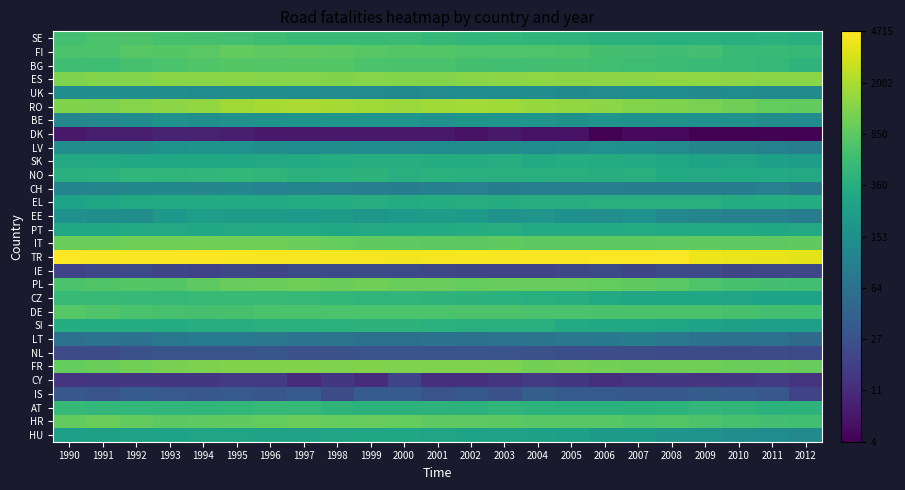

Reading left to right, extract all data points from this chart.

SE: 1990=6.4	1991=6.5	1992=6.5	1993=6.5	1994=6.4	1995=6.4	1996=6.3	1997=6.2	1998=6.2	1999=6.2	2000=6.3	2001=6.2	2002=6.1	2003=6.2	2004=6.1	2005=6.1	2006=6.0	2007=6.0	2008=6.0	2009=6.0	2010=5.9	2011=6.0	2012=5.9
FI: 1990=6.5	1991=6.5	1992=6.7	1993=6.7	1994=6.7	1995=6.8	1996=6.8	1997=6.8	1998=6.7	1999=6.7	2000=6.6	2001=6.6	2002=6.6	2003=6.6	2004=6.6	2005=6.5	2006=6.4	2007=6.4	2008=6.4	2009=6.4	2010=6.3	2011=6.2	2012=6.2
BG: 1990=6.3	1991=6.3	1992=6.5	1993=6.5	1994=6.6	1995=6.7	1996=6.6	1997=6.6	1998=6.6	1999=6.5	2000=6.5	2001=6.5	2002=6.4	2003=6.4	2004=6.4	2005=6.4	2006=6.4	2007=6.3	2008=6.3	2009=6.3	2010=6.2	2011=6.2	2012=6.1
ES: 1990=7.1	1991=7.2	1992=7.2	1993=7.2	1994=7.2	1995=7.2	1996=7.2	1997=7.2	1998=7.2	1999=7.2	2000=7.2	2001=7.2	2002=7.3	2003=7.3	2004=7.3	2005=7.3	2006=7.3	2007=7.3	2008=7.3	2009=7.3	2010=7.3	2011=7.3	2012=7.2
UK: 1990=5.0	1991=5.0	1992=5.0	1993=5.0	1994=4.9	1995=5.0	1996=5.0	1997=4.9	1998=4.9	1999=4.9	2000=4.9	2001=4.9	2002=4.9	2003=4.9	2004=5.0	2005=4.9	2006=4.9	2007=4.9	2008=4.9	2009=4.8	2010=4.9	2011=4.9	2012=4.9
RO: 1990=7.2	1991=7.1	1992=7.2	1993=7.3	1994=7.3	1995=7.5	1996=7.6	1997=7.6	1998=7.5	1999=7.5	2000=7.4	2001=7.5	2002=7.5	2003=7.5	2004=7.4	2005=7.4	2006=7.3	2007=7.2	2008=7.1	2009=7.1	2010=7.0	2011=6.8	2012=6.8
BE: 1990=4.8	1991=4.8	1992=4.9	1993=5.1	1994=5.0	1995=5.1	1996=5.1	1997=5.1	1998=5.2	1999=5.2	2000=5.2	2001=5.1	2002=5.2	2003=5.2	2004=5.2	2005=5.1	2006=5.2	2007=5.1	2008=5.1	2009=5.1	2010=5.1	2011=5.0	2012=4.9
DK: 1990=2.1	1991=2.2	1992=2.2	1993=2.3	1994=2.3	1995=2.2	1996=2.1	1997=2.1	1998=2.1	1999=2.1	2000=2.1	2001=2.1	2002=1.9	2003=2.1	2004=1.9	2005=1.9	2006=1.6	2007=1.8	2008=1.8	2009=1.6	2010=1.6	2011=1.6	2012=1.6
LV: 1990=5.0	1991=5.0	1992=5.0	1993=5.1	1994=5.2	1995=5.1	1996=5.0	1997=4.9	1998=5.0	1999=4.9	2000=4.9	2001=4.9	2002=5.0	2003=5.0	2004=4.9	2005=5.0	2006=5.1	2007=5.0	2008=4.9	2009=4.7	2010=4.7	2011=4.6	2012=4.5
SK: 1990=5.7	1991=5.8	1992=5.7	1993=5.7	1994=5.7	1995=5.7	1996=5.7	1997=5.8	1998=5.9	1999=5.9	2000=5.9	2001=5.9	2002=5.8	2003=5.9	2004=5.8	2005=5.9	2006=5.8	2007=5.8	2008=5.7	2009=5.6	2010=5.6	2011=5.5	2012=5.5
NO: 1990=6.0	1991=6.0	1992=6.1	1993=6.1	1994=6.1	1995=6.1	1996=6.1	1997=6.0	1998=6.0	1999=6.0	2000=5.9	2001=6.0	2002=5.9	2003=5.9	2004=5.9	2005=5.9	2006=5.9	2007=5.9	2008=5.8	2009=5.7	2010=5.8	2011=5.8	2012=5.7
CH: 1990=4.7	1991=4.7	1992=4.8	1993=4.8	1994=4.7	1995=4.8	1996=4.6	1997=4.7	1998=4.6	1999=4.6	2000=4.5	2001=4.6	2002=4.6	2003=4.5	2004=4.6	2005=4.5	2006=4.5	2007=4.5	2008=4.5	2009=4.5	2010=4.5	2011=4.6	2012=4.5
EL: 1990=5.6	1991=5.6	1992=5.8	1993=5.8	1994=5.8	1995=5.8	1996=5.8	1997=5.8	1998=5.8	1999=5.9	2000=5.8	2001=5.8	2002=5.9	2003=5.9	2004=5.9	2005=5.9	2006=5.9	2007=5.9	2008=5.9	2009=5.9	2010=5.8	2011=5.9	2012=5.8
EE: 1990=5.1	1991=5.0	1992=5.0	1993=5.3	1994=5.4	1995=5.4	1996=5.3	1997=5.3	1998=5.3	1999=5.2	2000=5.3	2001=5.4	2002=5.3	2003=5.1	2004=5.2	2005=5.0	2006=5.0	2007=5.1	2008=4.8	2009=4.7	2010=4.6	2011=4.6	2012=4.5
PT: 1990=5.7	1991=5.7	1992=5.8	1993=5.8	1994=5.7	1995=5.7	1996=5.8	1997=5.8	1998=5.7	1999=5.7	2000=5.8	2001=5.8	2002=5.8	2003=5.9	2004=5.8	2005=5.8	2006=5.8	2007=5.8	2008=5.8	2009=5.8	2010=5.8	2011=5.7	2012=5.7
IT: 1990=6.9	1991=6.9	1992=6.9	1993=6.9	1994=7.0	1995=7.0	1996=7.0	1997=6.9	1998=6.8	1999=6.8	2000=6.8	2001=6.7	2002=6.7	2003=6.8	2004=6.7	2005=6.7	2006=6.7	2007=6.7	2008=6.8	2009=6.8	2010=6.7	2011=6.8	2012=6.8
TR: 1990=8.4	1991=8.4	1992=8.4	1993=8.4	1994=8.4	1995=8.4	1996=8.4	1997=8.4	1998=8.4	1999=8.4	2000=8.3	2001=8.4	2002=8.4	2003=8.4	2004=8.4	2005=8.4	2006=8.4	2007=8.5	2008=8.4	2009=8.3	2010=8.2	2011=8.2	2012=8.2
IE: 1990=3.0	1991=3.1	1992=3.1	1993=3.0	1994=3.0	1995=3.1	1996=3.0	1997=3.1	1998=3.1	1999=3.2	2000=3.1	2001=3.1	2002=3.0	2003=3.0	2004=3.0	2005=3.1	2006=3.1	2007=3.0	2008=3.1	2009=3.2	2010=3.0	2011=3.1	2012=3.1
PL: 1990=6.5	1991=6.6	1992=6.6	1993=6.6	1994=6.7	1995=6.9	1996=6.9	1997=6.9	1998=6.9	1999=7.0	2000=6.9	2001=6.9	2002=6.8	2003=6.9	2004=6.9	2005=6.9	2006=6.8	2007=6.8	2008=6.7	2009=6.6	2010=6.5	2011=6.4	2012=6.4
CZ: 1990=6.2	1991=6.2	1992=6.2	1993=6.2	1994=6.2	1995=6.2	1996=6.2	1997=6.2	1998=6.1	1999=6.1	2000=6.1	2001=6.1	2002=6.0	2003=6.0	2004=5.9	2005=5.9	2006=5.8	2007=5.6	2008=5.6	2009=5.7	2010=5.6	2011=5.6	2012=5.6
DE: 1990=6.7	1991=6.6	1992=6.5	1993=6.5	1994=6.4	1995=6.5	1996=6.5	1997=6.5	1998=6.5	1999=6.5	2000=6.5	2001=6.5	2002=6.5	2003=6.5	2004=6.5	2005=6.5	2006=6.5	2007=6.5	2008=6.5	2009=6.5	2010=6.5	2011=6.4	2012=6.4
SI: 1990=5.8	1991=5.9	1992=5.8	1993=5.8	1994=5.9	1995=5.9	1996=6.0	1997=6.0	1998=6.0	1999=6.0	2000=6.0	2001=6.0	2002=5.9	2003=5.9	2004=5.9	2005=5.8	2006=5.7	2007=5.7	2008=5.6	2009=5.6	2010=5.5	2011=5.5	2012=5.5
LT: 1990=4.1	1991=4.2	1992=4.2	1993=4.3	1994=4.4	1995=4.4	1996=4.3	1997=4.2	1998=4.2	1999=4.1	2000=4.1	2001=4.2	2002=4.1	2003=4.2	2004=4.2	2005=4.3	2006=4.4	2007=4.5	2008=4.3	2009=4.2	2010=4.1	2011=4.1	2012=4.0
NL: 1990=3.2	1991=3.2	1992=3.3	1993=3.4	1994=3.4	1995=3.4	1996=3.4	1997=3.3	1998=3.3	1999=3.4	2000=3.4	2001=3.4	2002=3.4	2003=3.4	2004=3.3	2005=3.3	2006=3.2	2007=3.2	2008=3.2	2009=3.2	2010=3.1	2011=3.2	2012=3.1
FR: 1990=6.8	1991=6.9	1992=7.0	1993=7.1	1994=7.1	1995=7.1	1996=7.2	1997=7.2	1998=7.1	1999=7.1	2000=7.1	2001=7.1	2002=7.1	2003=7.1	2004=7.0	2005=7.1	2006=7.0	2007=7.0	2008=7.0	2009=7.0	2010=6.9	2011=6.9	2012=6.9
CY: 1990=2.6	1991=2.7	1992=2.7	1993=2.7	1994=2.7	1995=2.8	1996=2.8	1997=2.5	1998=2.7	1999=2.5	2000=3.0	2001=2.6	2002=2.6	2003=2.6	2004=2.8	2005=2.7	2006=2.6	2007=2.6	2008=2.7	2009=2.6	2010=2.7	2011=2.8	2012=2.6
IS: 1990=3.5	1991=3.4	1992=3.6	1993=3.5	1994=3.5	1995=3.6	1996=3.4	1997=3.6	1998=3.2	1999=3.6	2000=3.6	2001=3.4	2002=3.5	2003=3.3	2004=3.7	2005=3.6	2006=3.6	2007=3.5	2008=3.5	2009=3.6	2010=3.6	2011=3.5	2012=3.0
AT: 1990=6.2	1991=6.1	1992=6.2	1993=6.1	1994=6.1	1995=6.1	1996=6.2	1997=6.2	1998=6.1	1999=6.0	2000=6.0	2001=6.0	2002=6.0	2003=6.1	2004=6.0	2005=6.0	2006=6.0	2007=6.0	2008=6.0	2009=6.1	2010=6.1	2011=6.0	2012=6.0
HR: 1990=6.8	1991=6.9	1992=6.8	1993=6.7	1994=6.7	1995=6.8	1996=6.8	1997=6.9	1998=6.9	1999=6.9	2000=6.8	2001=6.8	2002=6.8	2003=6.7	2004=6.7	2005=6.7	2006=6.7	2007=6.6	2008=6.6	2009=6.5	2010=6.5	2011=6.4	2012=6.4
HU: 1990=5.5	1991=5.5	1992=5.6	1993=5.6	1994=5.6	1995=5.6	1996=5.6	1997=5.6	1998=5.6	1999=5.7	2000=5.6	2001=5.6	2002=5.6	2003=5.6	2004=5.5	2005=5.5	2006=5.3	2007=5.3	2008=5.2	2009=5.1	2010=5.0	2011=4.9	2012=4.9